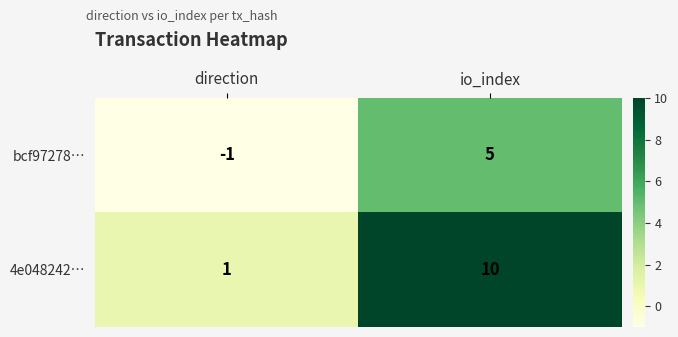

Which series has the largest range (max minus min)?

4e048242…